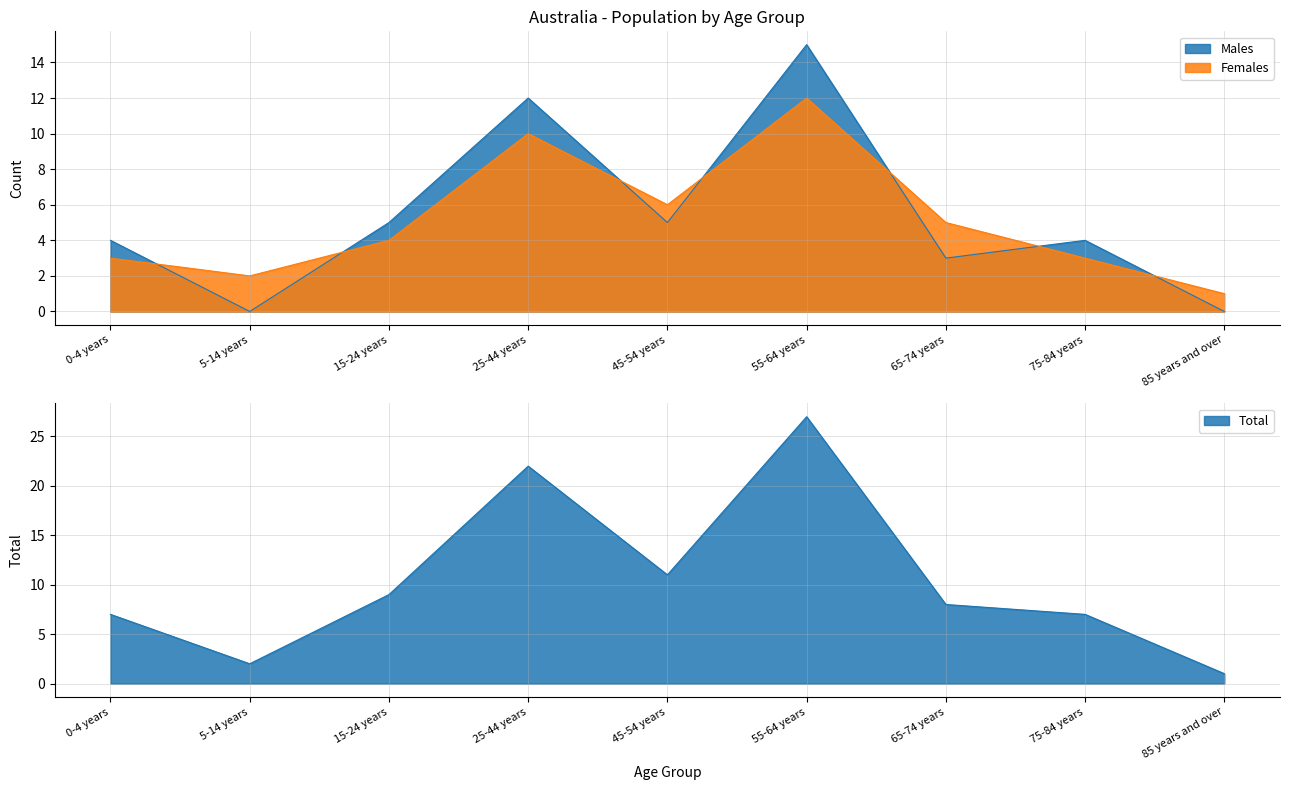

What are all the series names shown in the legend?

Males, Females